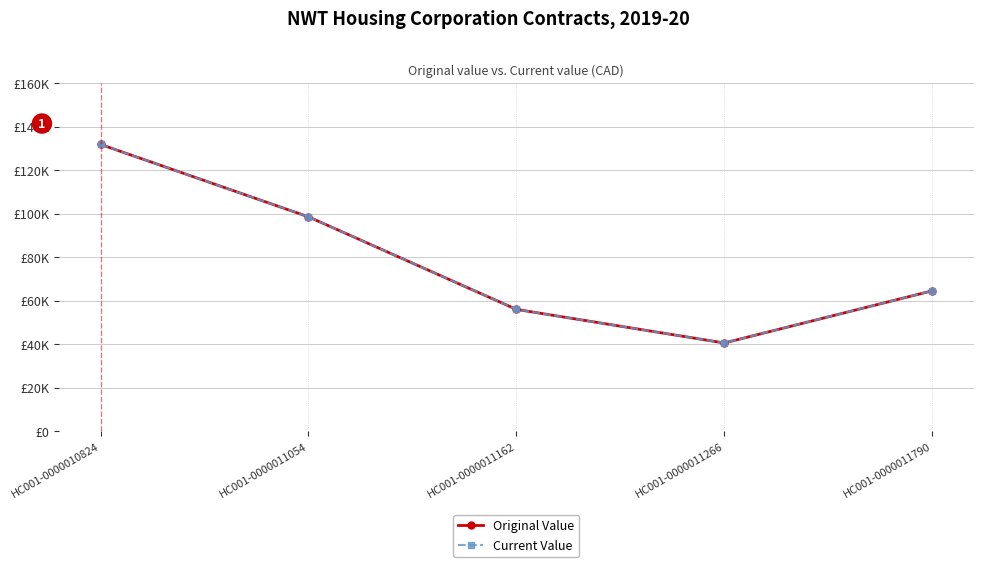

At which category does Current Value reach its first local valley?

HC001-0000011266